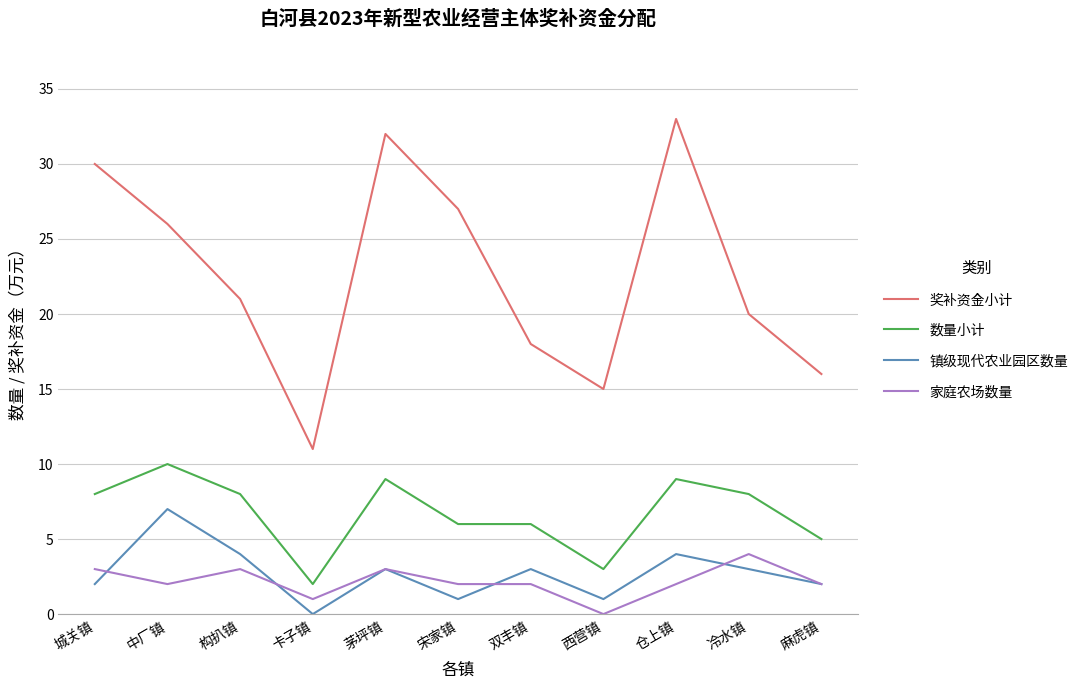

What position from the right is 宋家镇?

6